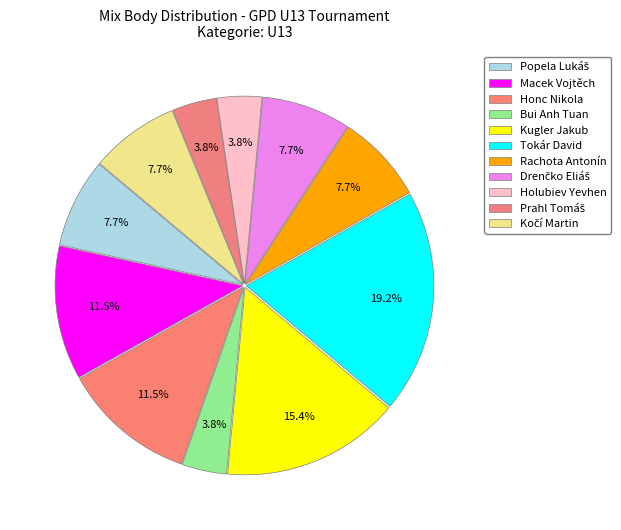

How many segments does this pie chart have?

11